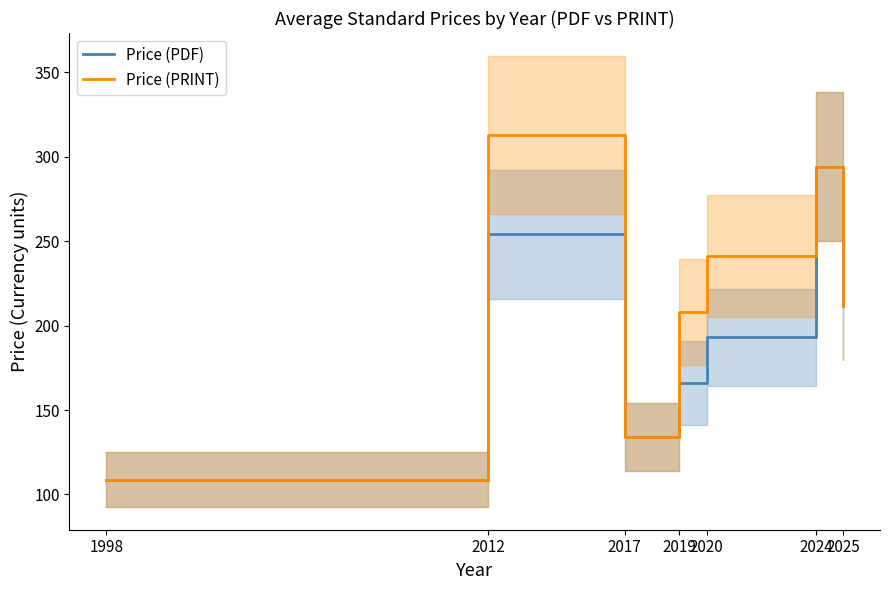

At which label does Price (PDF) first exceed 193?

2012